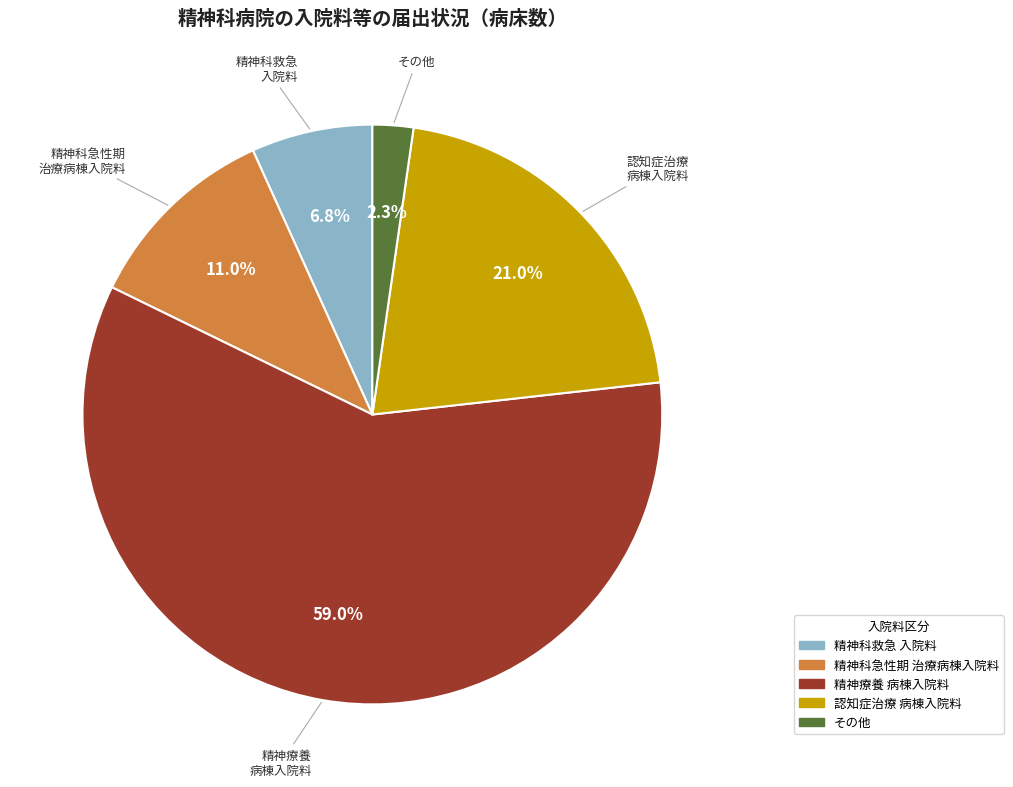

Does any single category account for the majority?

Yes